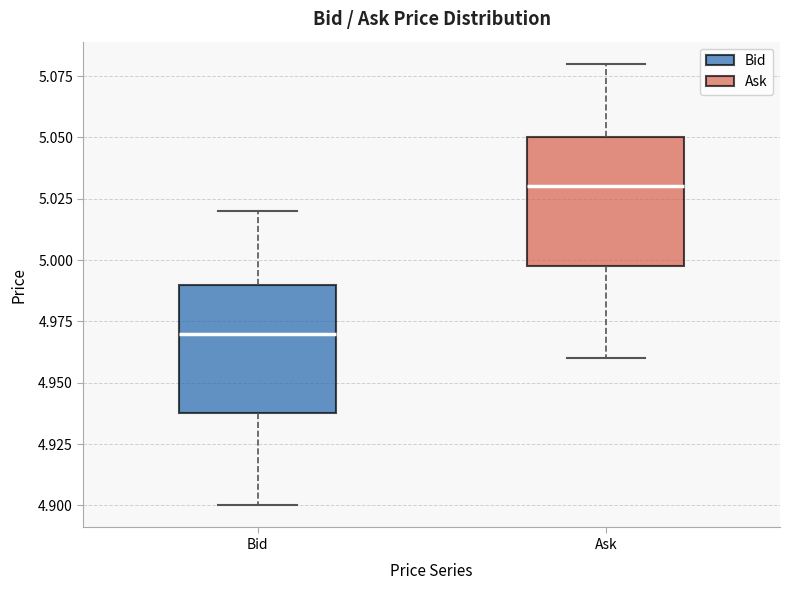

Reading left to right, transcribe this box plot: for each box, give where its median line is, the range the box spans, and where its two whiskers end, as read against the y-axis. The values are not printed on the chart, so give them approximately, as read against the axis.

Bid: median 4.97, box 4.94 to 4.99, whiskers 4.90 to 5.02
Ask: median 5.03, box 5.00 to 5.05, whiskers 4.96 to 5.08